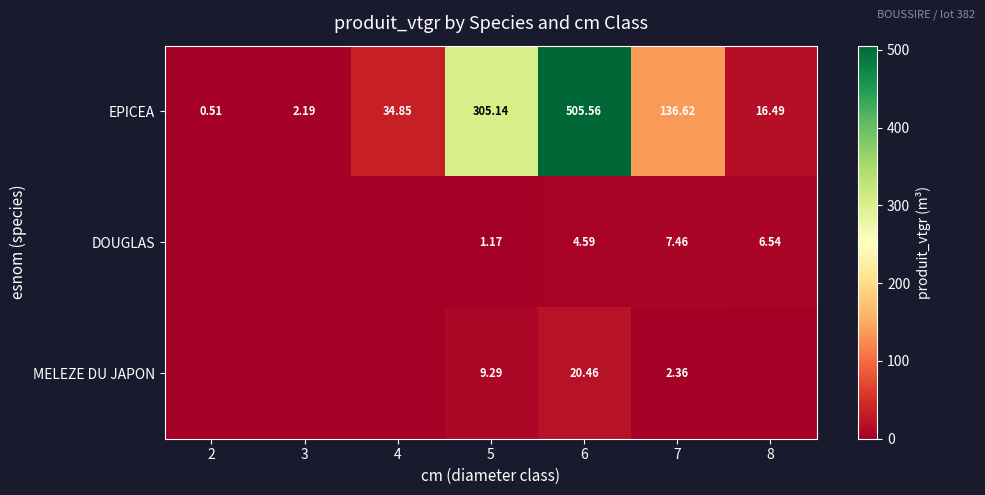

Is the value of MELEZE DU JAPON at 6 greater than the value of EPICEA at 8?

Yes